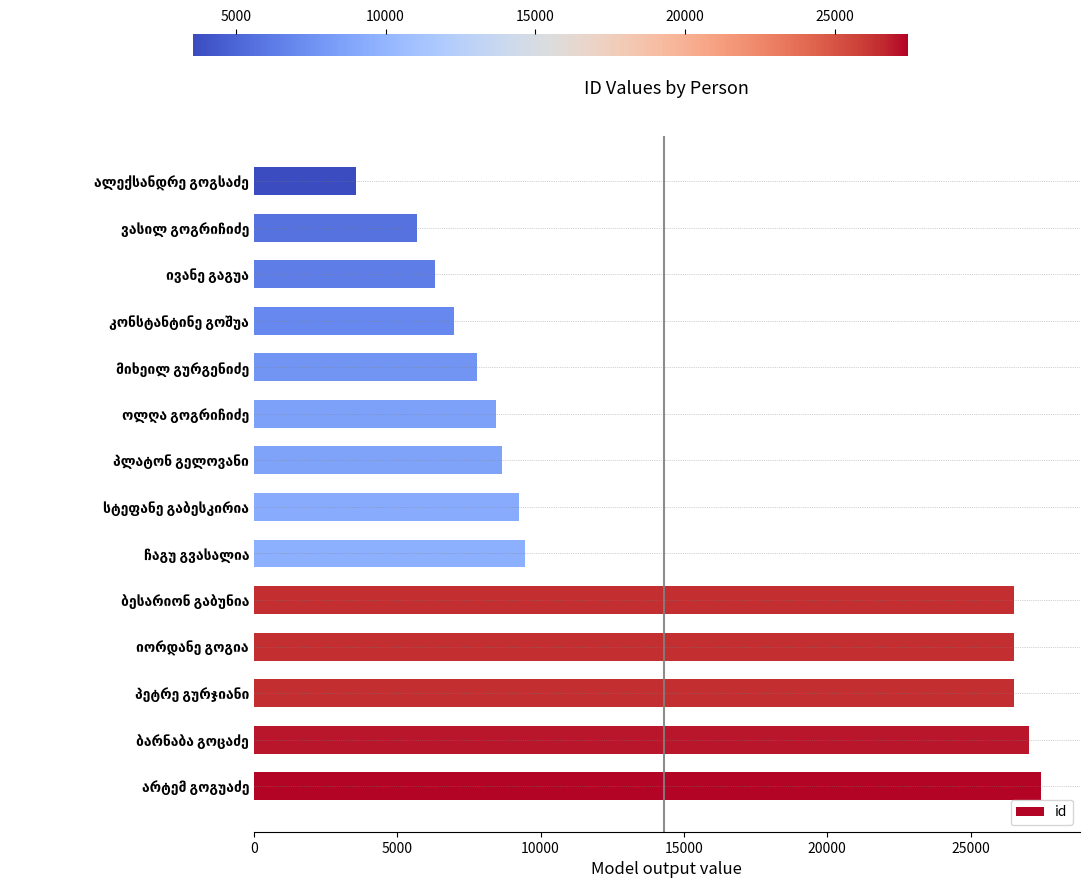

What is the sum of all values?

200105